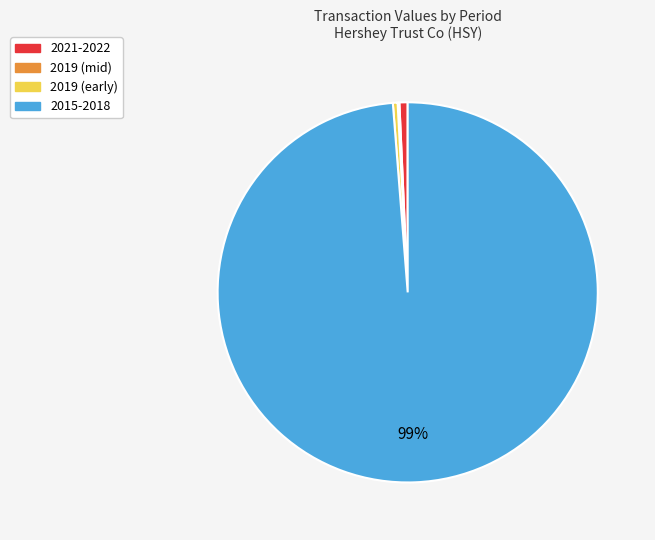

Does any single category account for the majority?

Yes